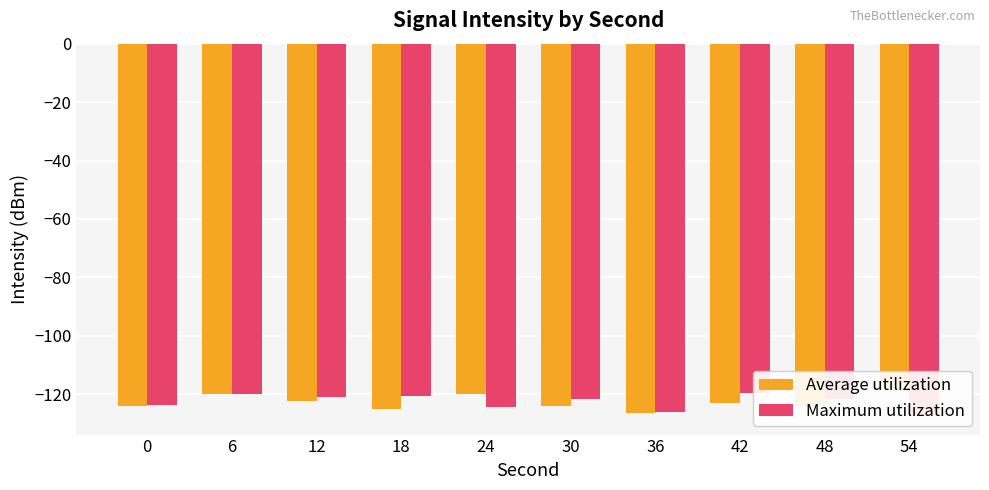

The Average utilization series shows -123.0 at 42. True or false?

True